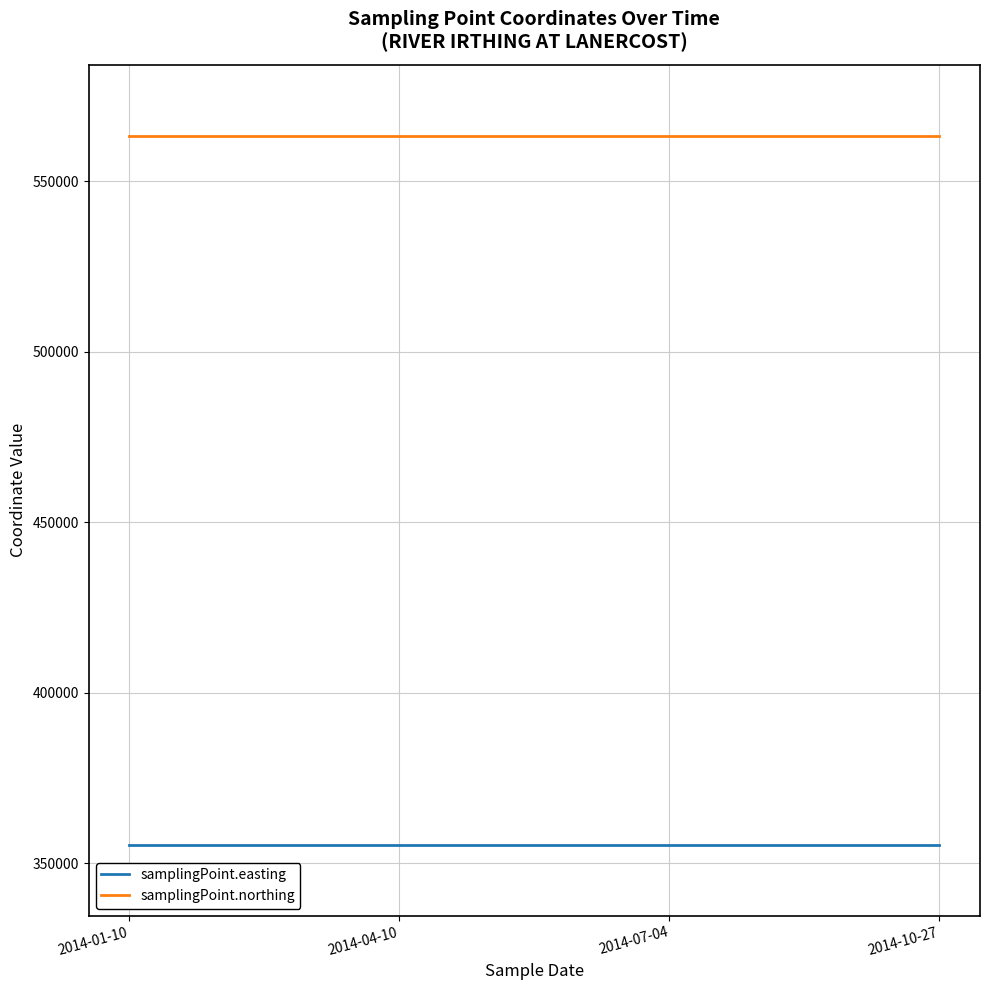

What is the average value of the samplingPoint.northing series?

563326